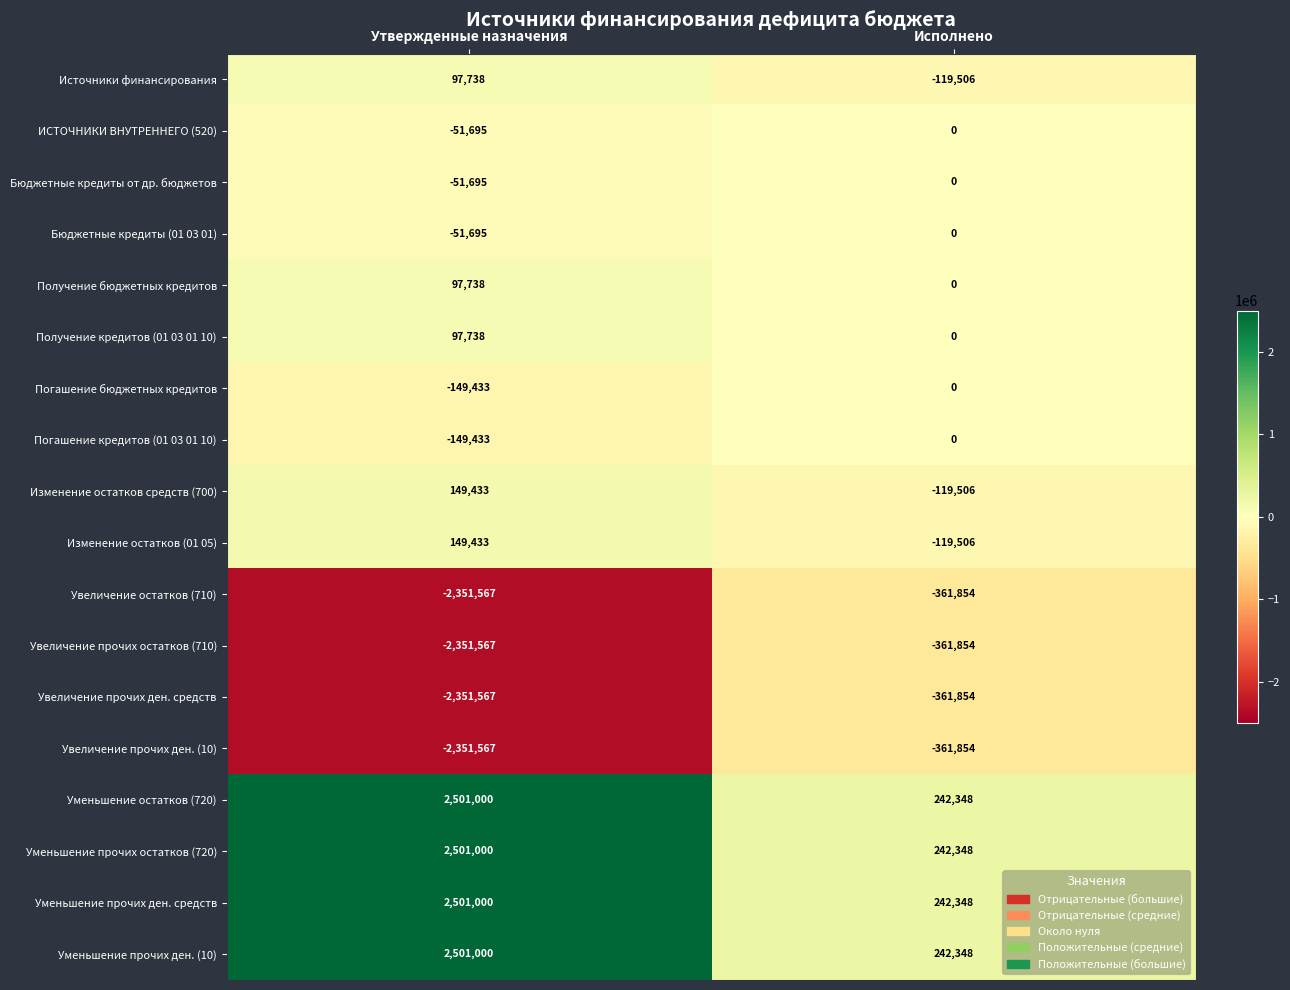

What is the difference between the highest and lowest values at Исполнено?

604202